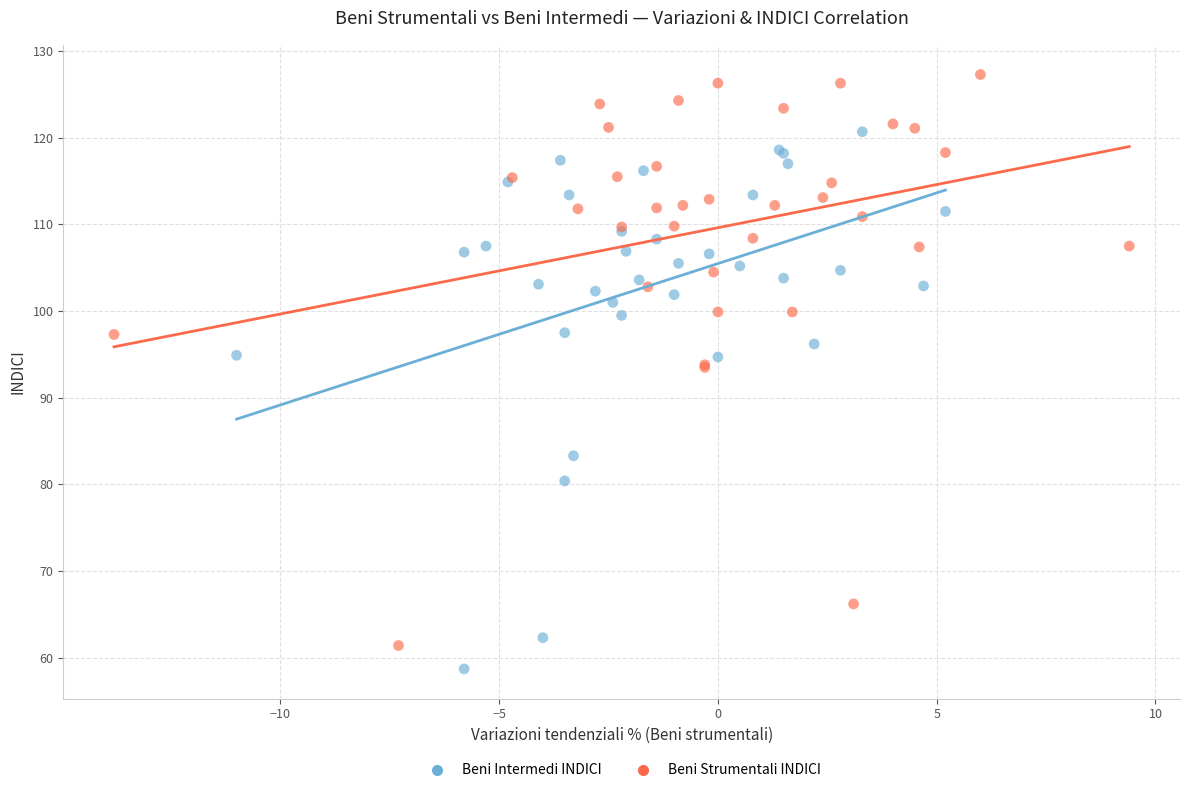

Which series has the widest spread of Y values?

Beni Strumentali INDICI